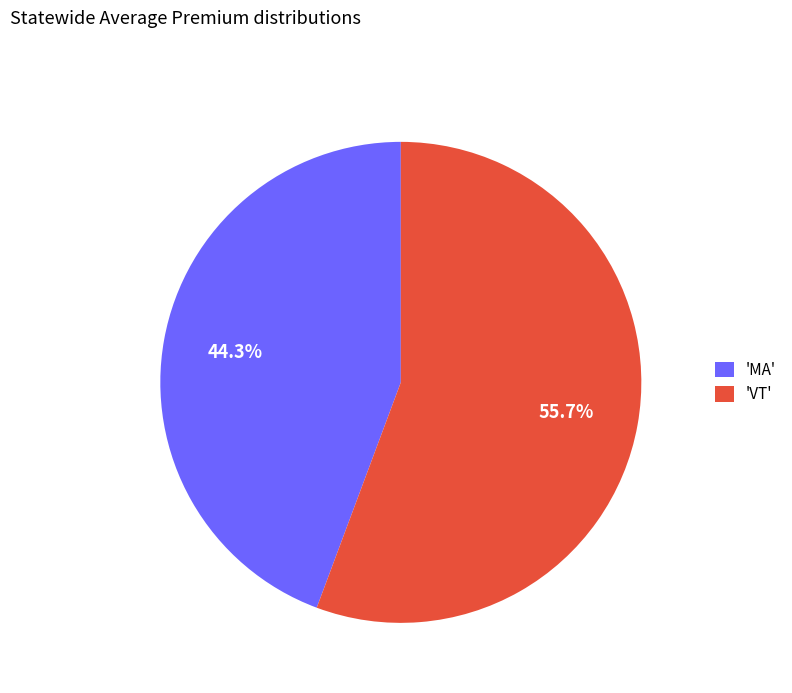

To the nearest percent, what is the difference between the largest and smallest slice percentages?

11%